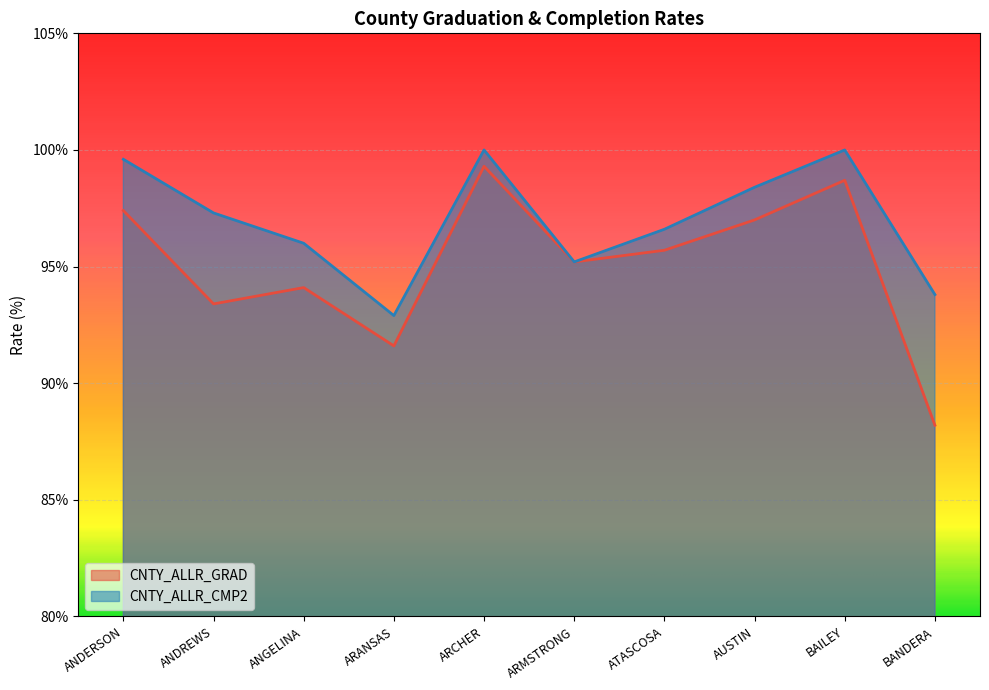

True or false: CNTY_ALLR_GRAD has a value of 126.4 at ATASCOSA.

False